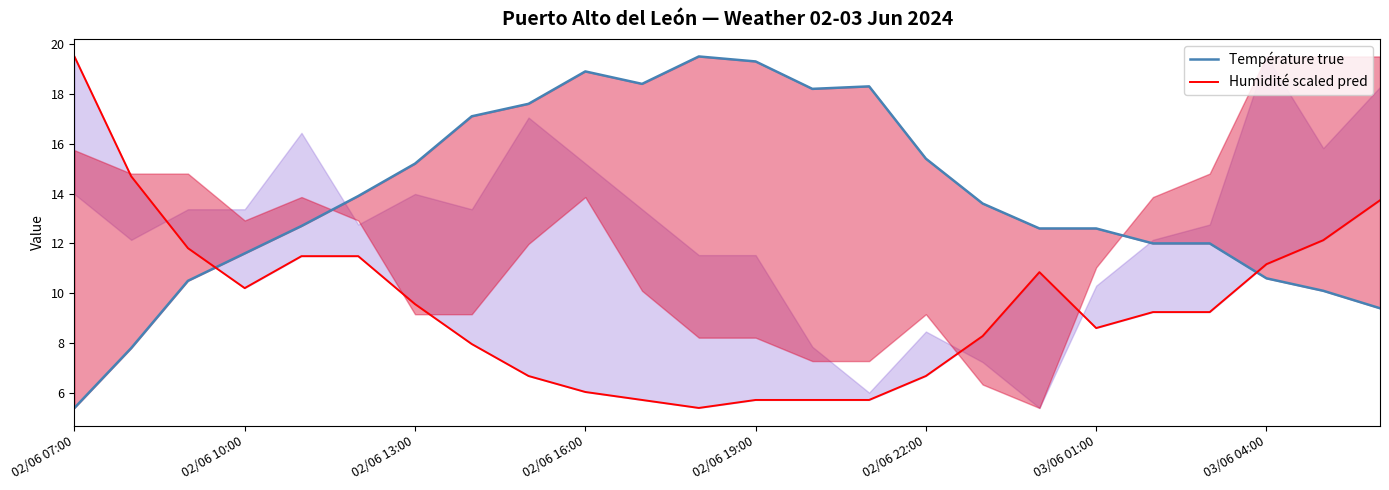

How many lines are shown in the chart?

2